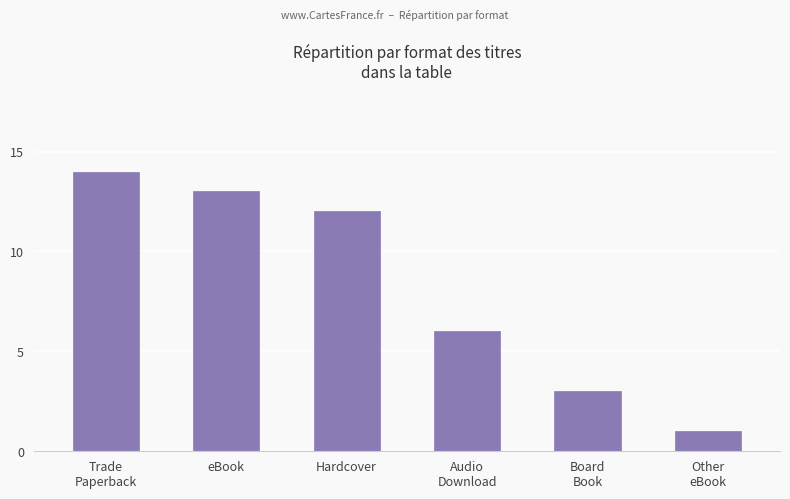

Which label corresponds to the largest value in the chart?

Trade
Paperback